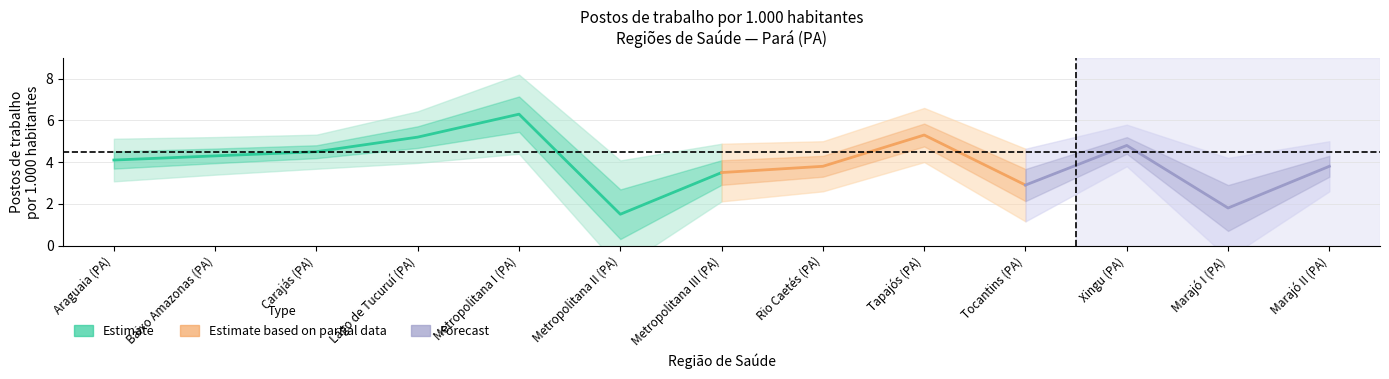

What is the greatest value displayed?

6.3